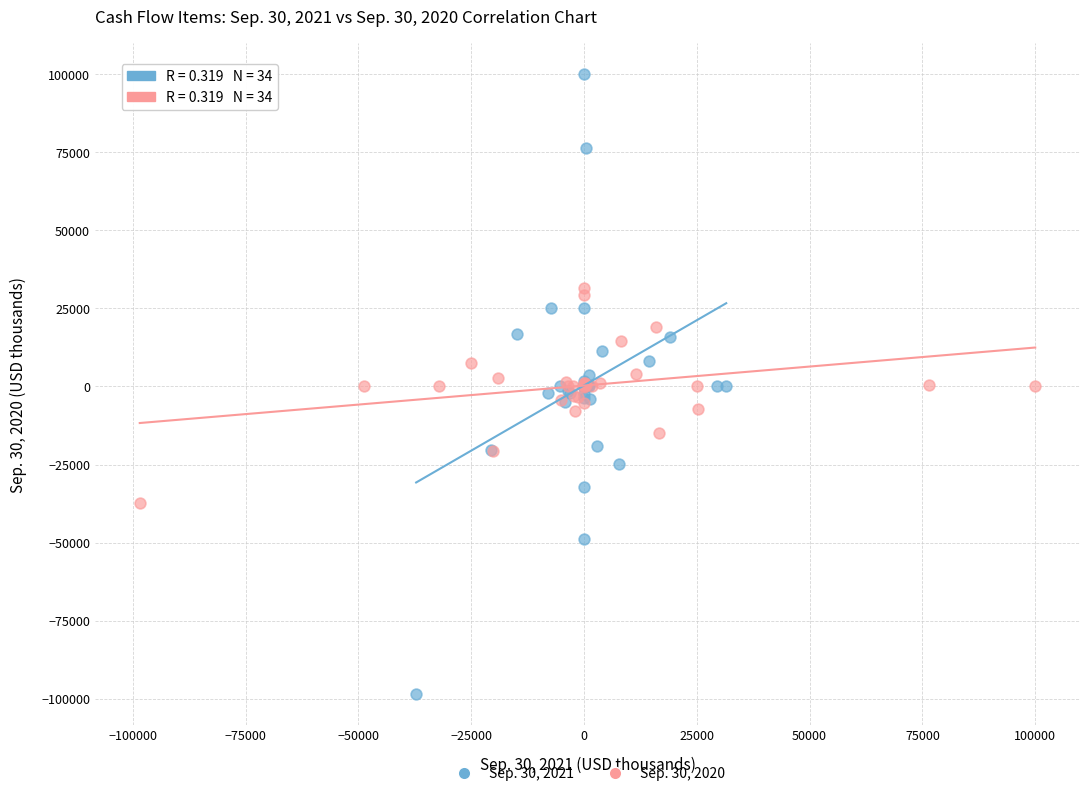

Which series contains the lowest Y value?

Sep. 30, 2021